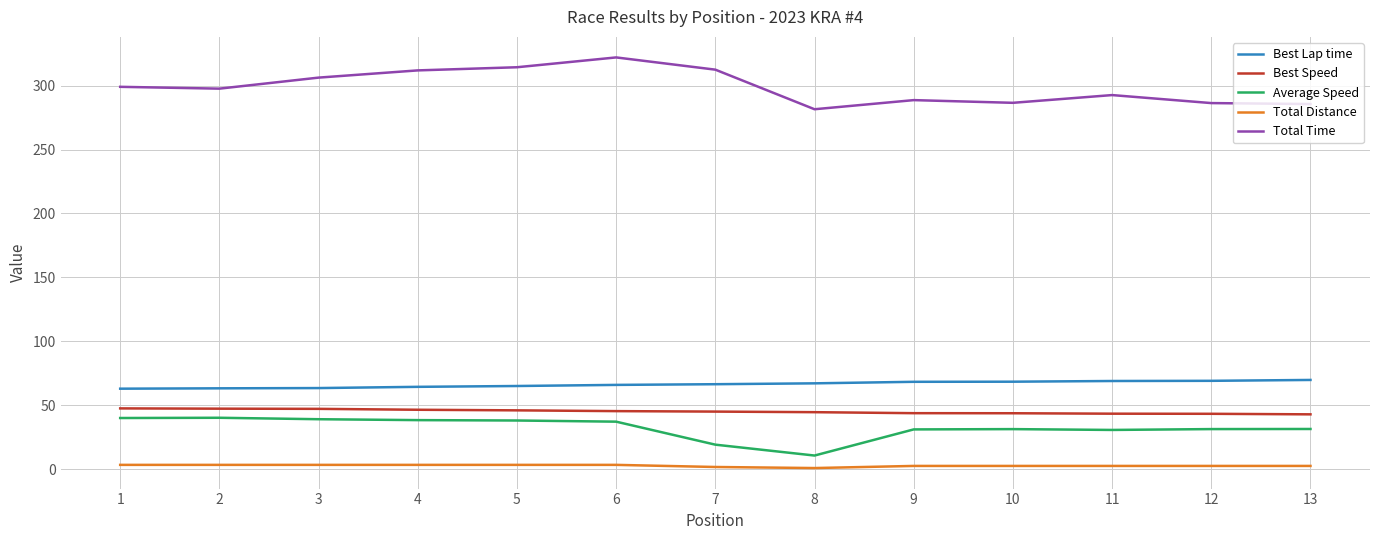

Is the value of Total Distance at 13 greater than the value of Best Speed at 7?

No